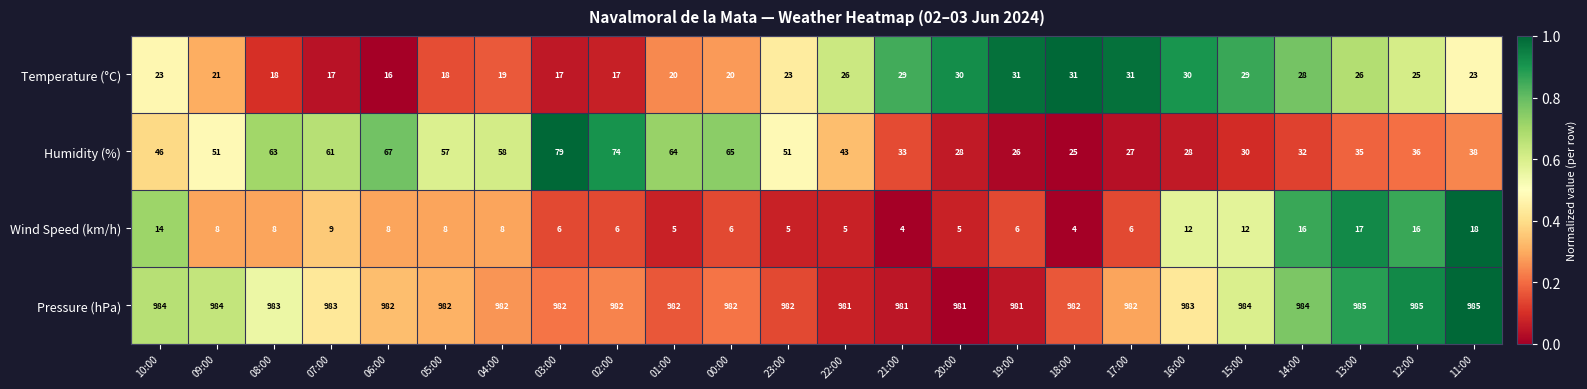

The Temperature (°C) series shows 26 at 07:00. True or false?

False